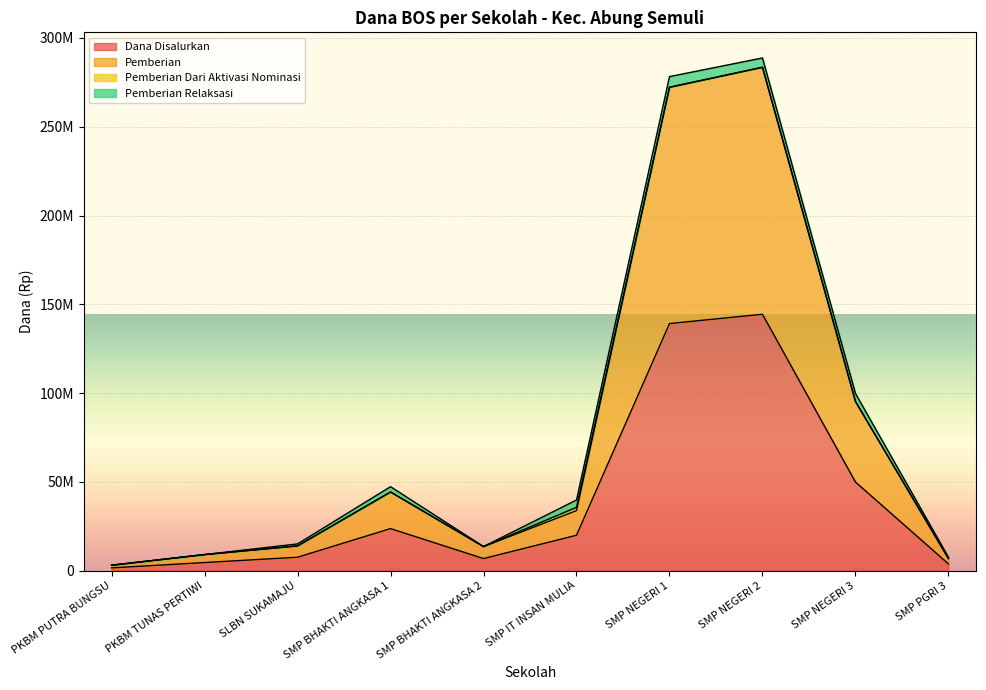

True or false: Dana Disalurkan has more than 2 interior local peaks.

False